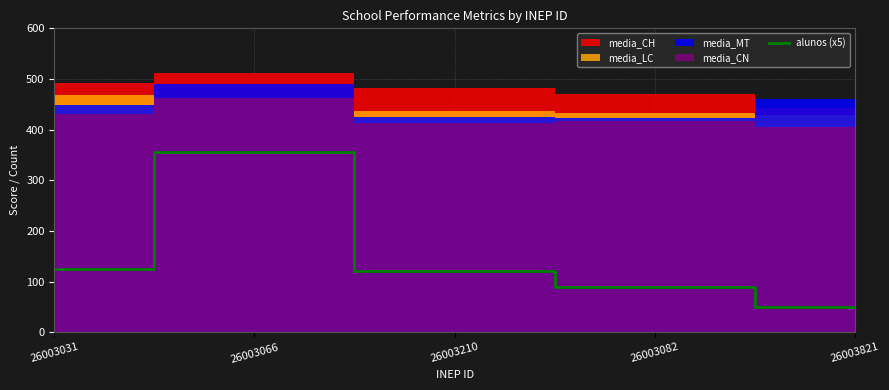

Which has a higher value, 26003031 or 26003082?

26003031